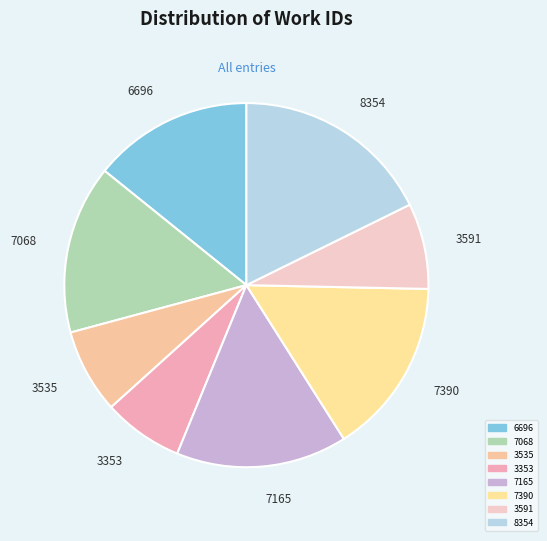

The 7390 slice represents 9% of the pie. True or false?

False